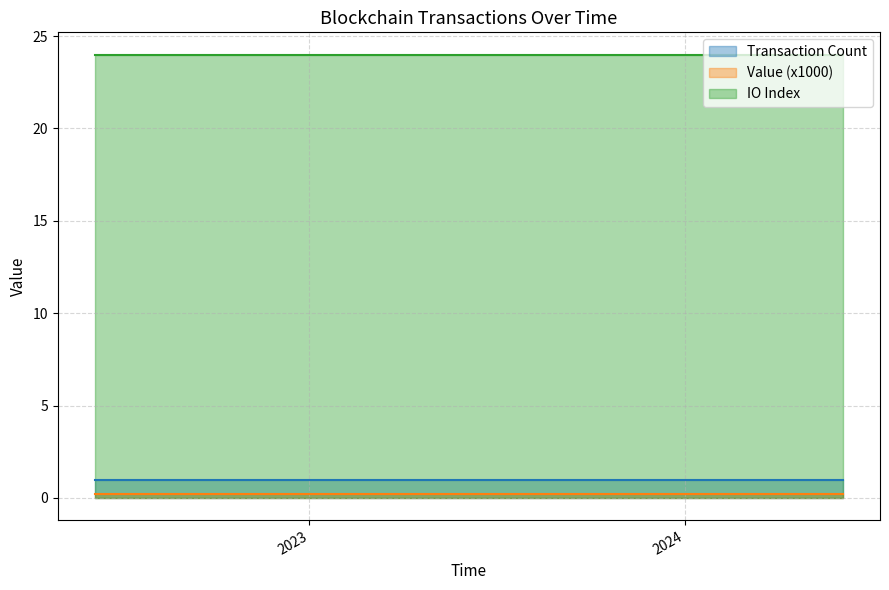

Count the number of data series in this chart.

3